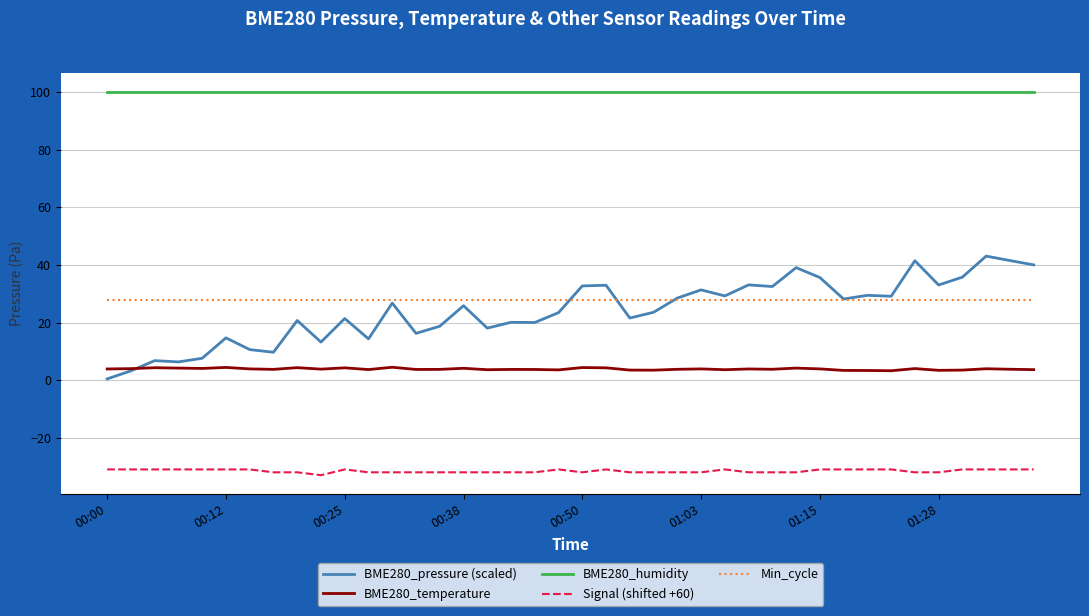

Which series has the largest range (max minus min)?

BME280_pressure (scaled)